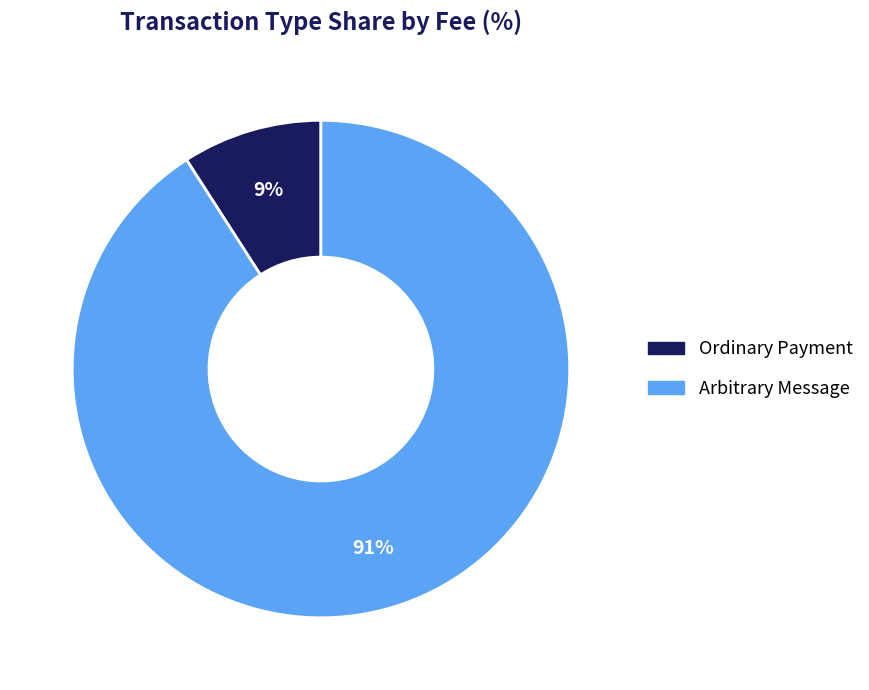

How many slices are in this pie chart?

2